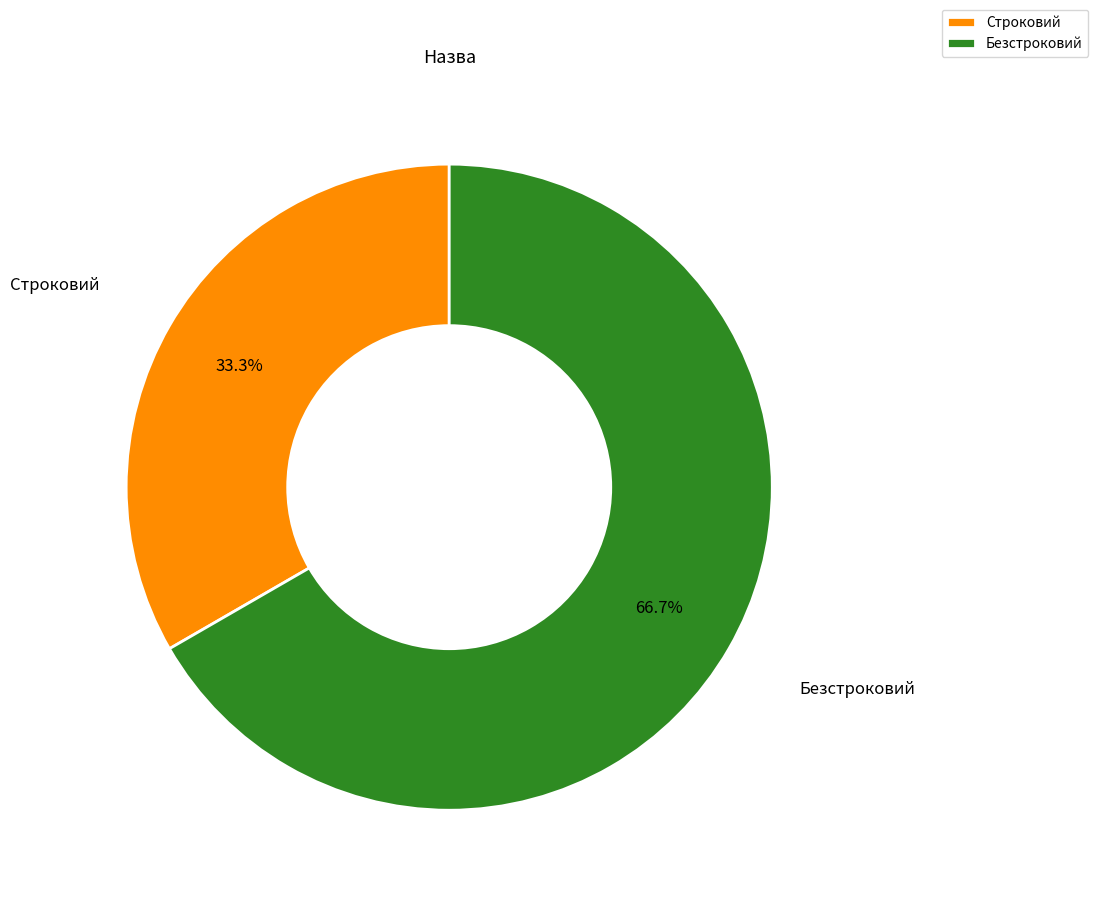

Is it true that Безстроковий is 67% of the pie?

True